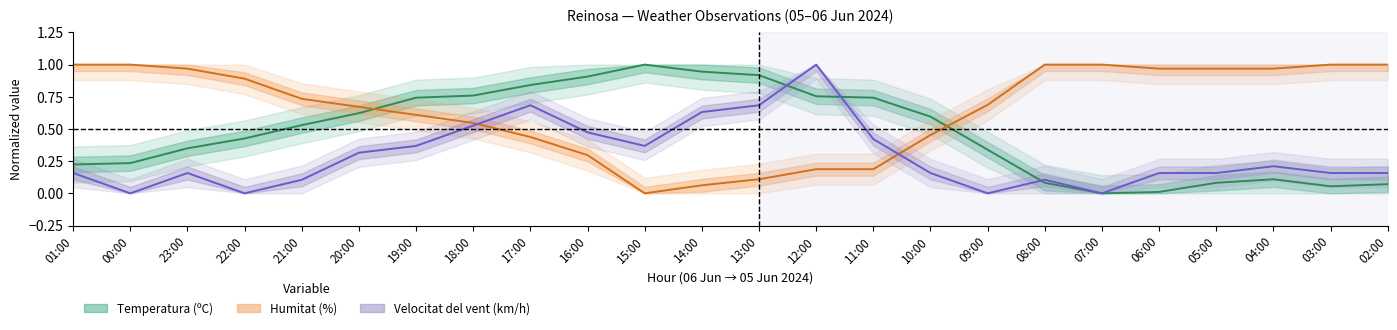

Reading left to right, what are all the values shown in this chart?

Temperatura: 01:00=0.2	00:00=0.2	23:00=0.3	22:00=0.4	21:00=0.5	20:00=0.6	19:00=0.7	18:00=0.8	17:00=0.8	16:00=0.9	15:00=1.0	14:00=0.9	13:00=0.9	12:00=0.8	11:00=0.7	10:00=0.6	09:00=0.3	08:00=0.1	07:00=0.0	06:00=0.0	05:00=0.1	04:00=0.1	03:00=0.1	02:00=0.1
Humitat: 01:00=1.0	00:00=1.0	23:00=1.0	22:00=0.9	21:00=0.7	20:00=0.7	19:00=0.6	18:00=0.5	17:00=0.4	16:00=0.3	15:00=0.0	14:00=0.1	13:00=0.1	12:00=0.2	11:00=0.2	10:00=0.5	09:00=0.7	08:00=1.0	07:00=1.0	06:00=1.0	05:00=1.0	04:00=1.0	03:00=1.0	02:00=1.0
Velocitat del vent: 01:00=0.2	00:00=0.0	23:00=0.2	22:00=0.0	21:00=0.1	20:00=0.3	19:00=0.4	18:00=0.5	17:00=0.7	16:00=0.5	15:00=0.4	14:00=0.6	13:00=0.7	12:00=1.0	11:00=0.4	10:00=0.2	09:00=0.0	08:00=0.1	07:00=0.0	06:00=0.2	05:00=0.2	04:00=0.2	03:00=0.2	02:00=0.2